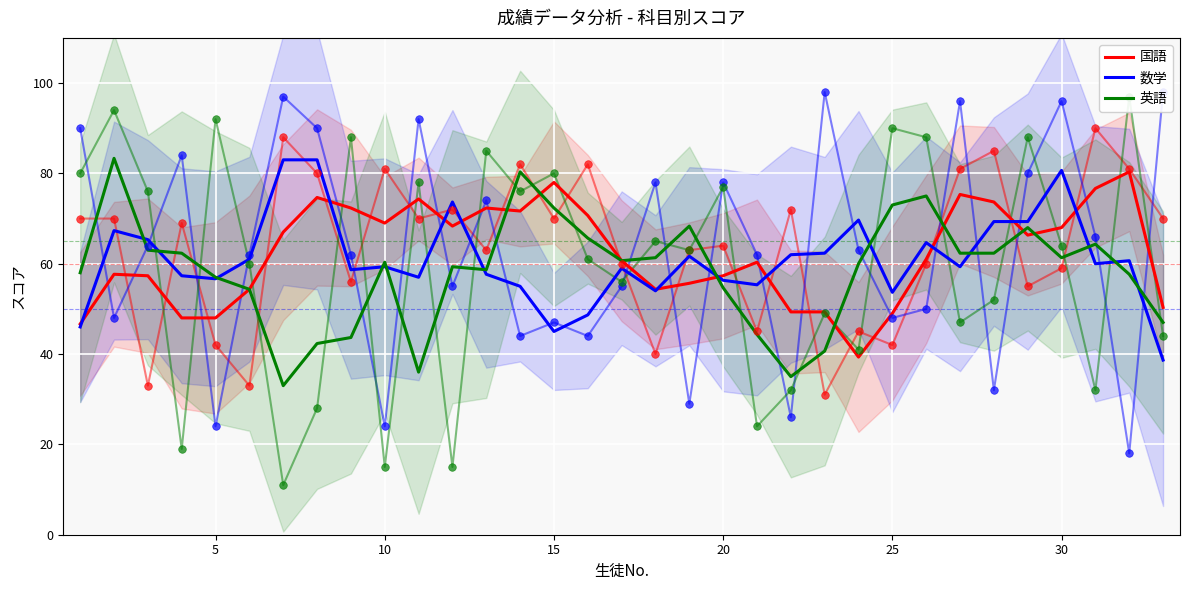

Which series contains the lowest Y value?

英語